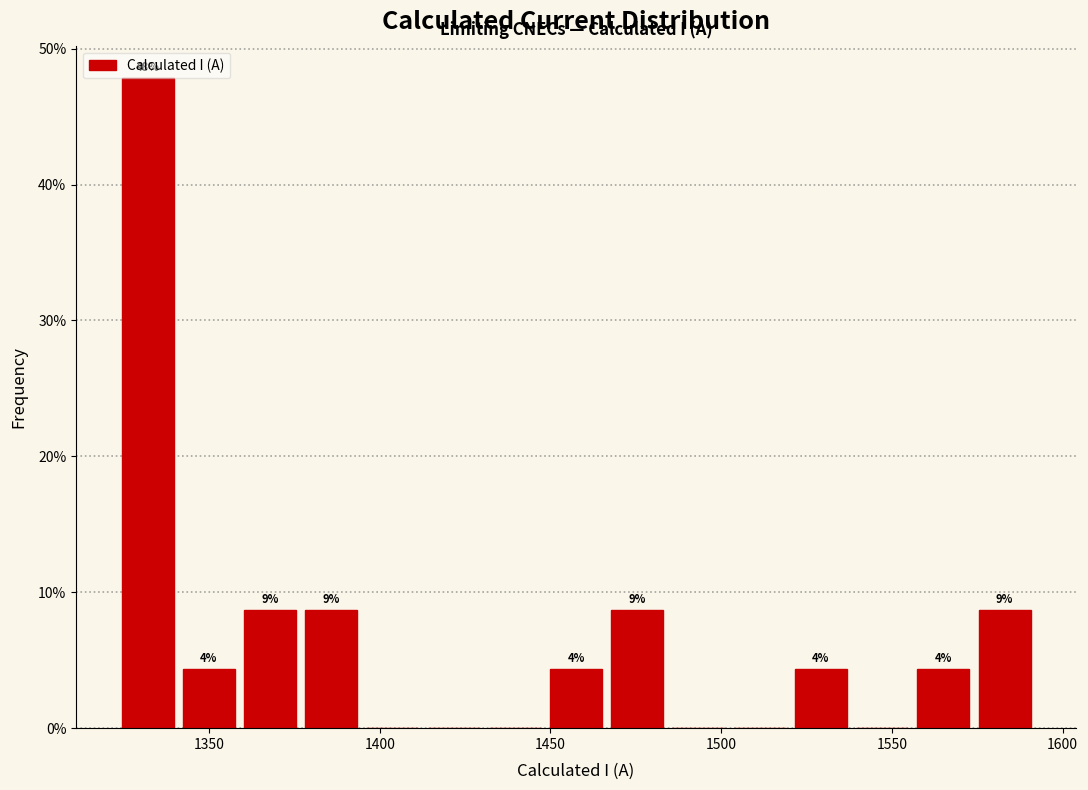

Read against the x-axis, roughly where is the centre of the tallest bar?

1330